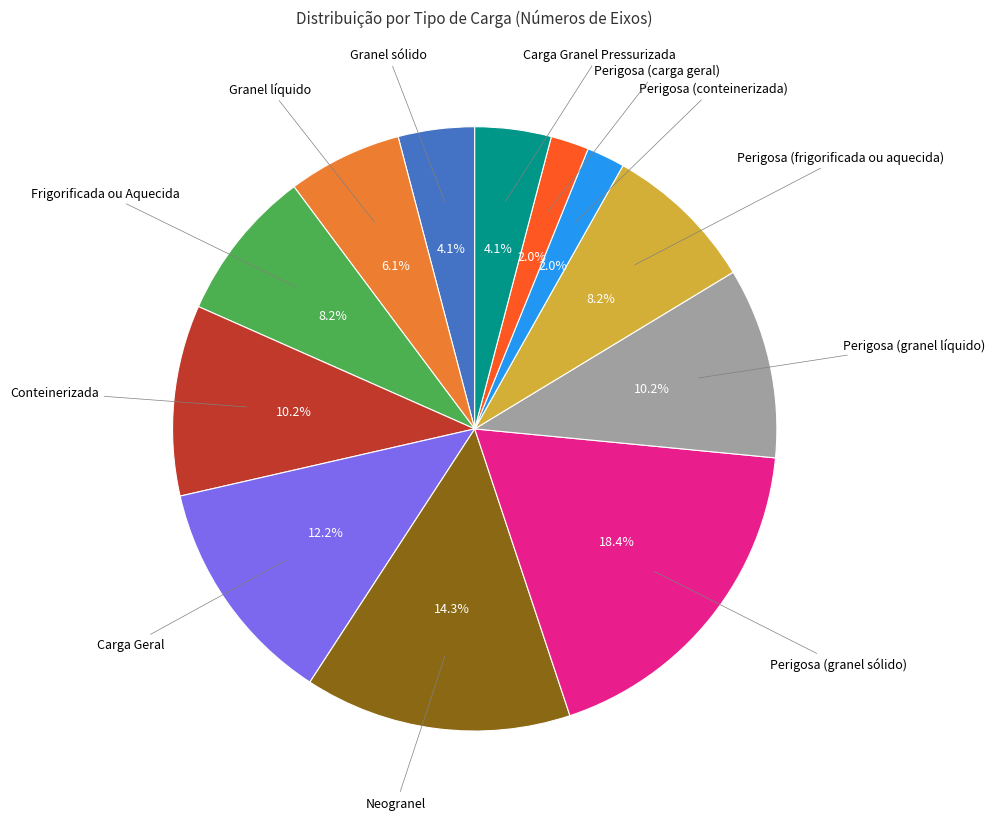

Is there any slice that represents more than half of the pie?

No